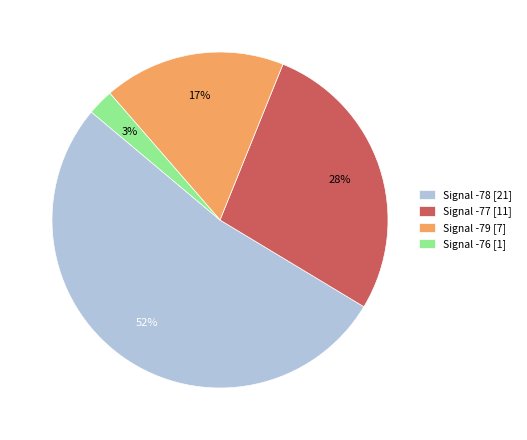

Which slice represents more than half of the pie?

Signal -78 [21]